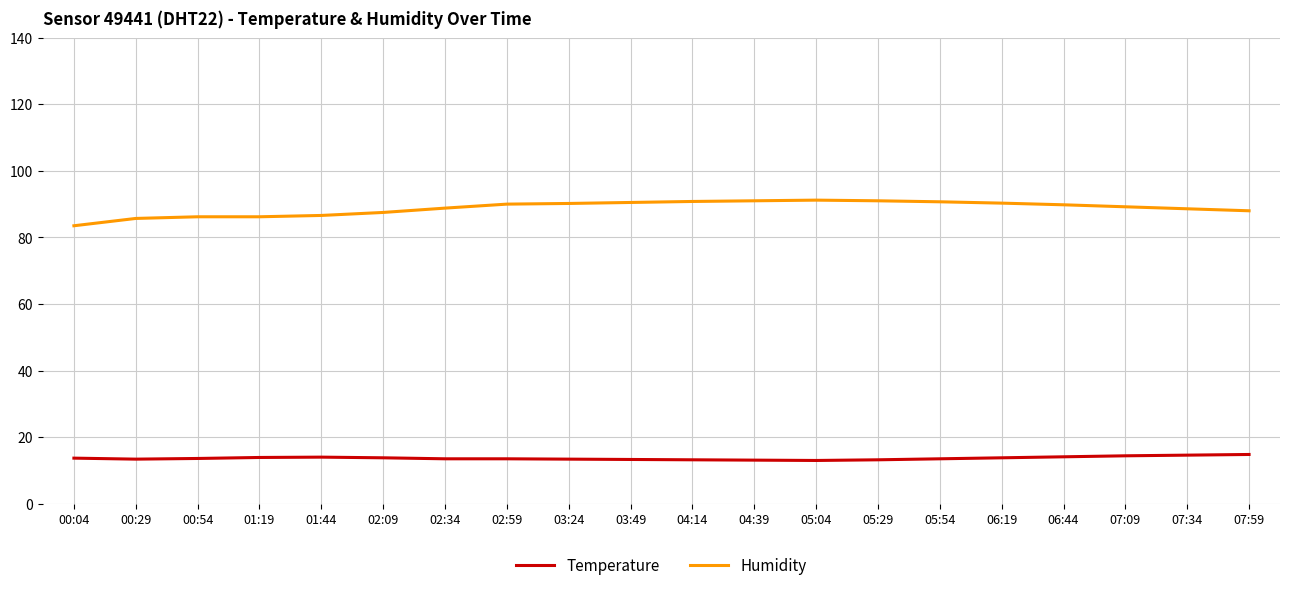

Is this an area chart (filled region under the line)?

No